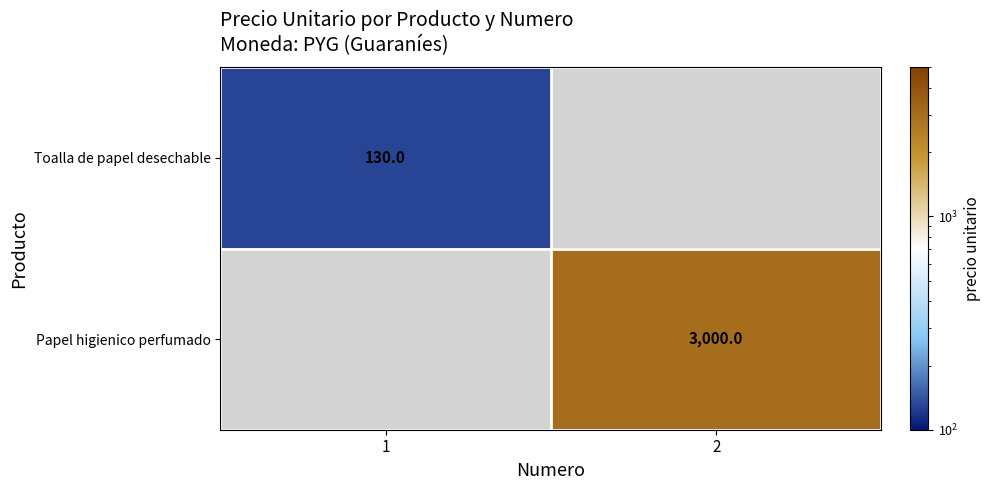

True or false: Toalla de papel desechable has a value of 55 at 1.

False